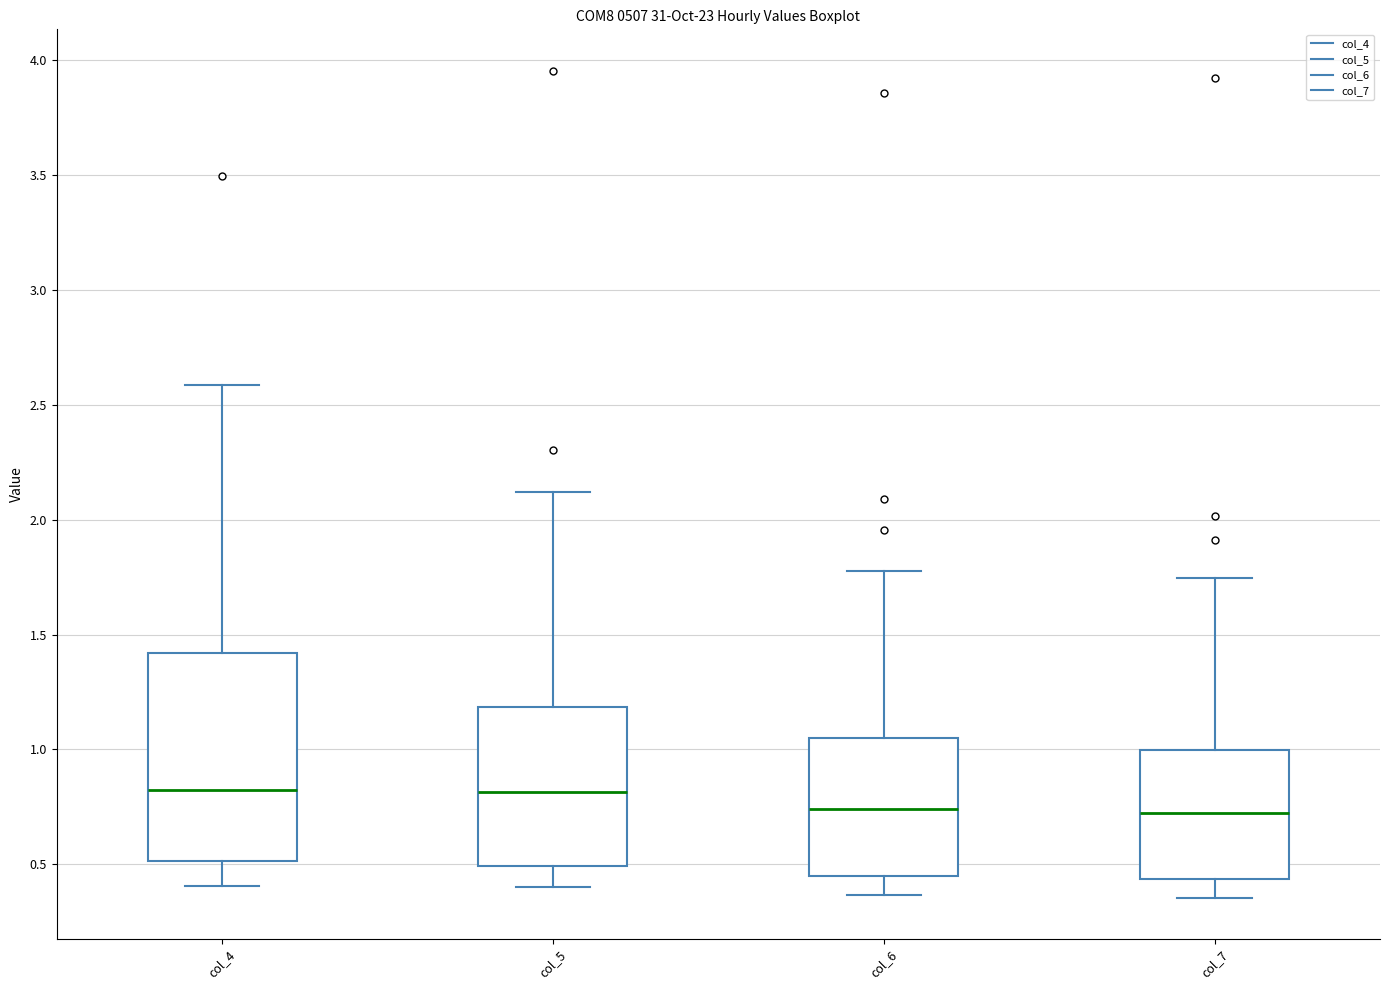

Where is the upper edge of the box for col_6 on the y-axis? The values are not printed on the chart, so give them approximately, as read against the axis.

1.05